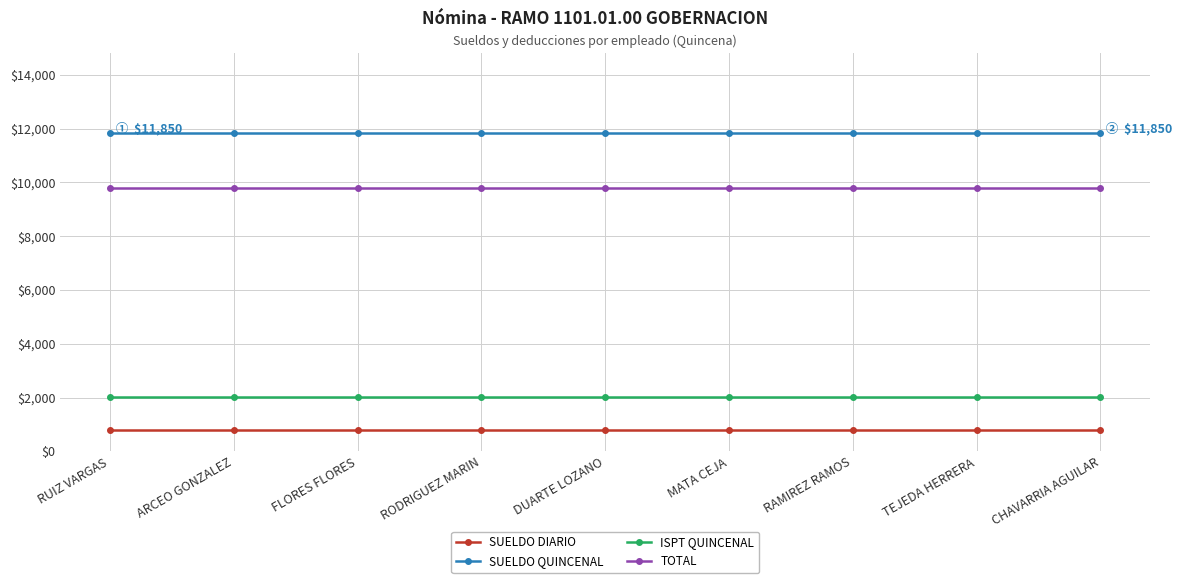

Reading left to right, list all the values displayed in this chart.

SUELDO DIARIO: RUIZ VARGAS=790	ARCEO GONZALEZ=790	FLORES FLORES=790	RODRIGUEZ MARIN=790	DUARTE LOZANO=790	MATA CEJA=790	RAMIREZ RAMOS=790	TEJEDA HERRERA=790	CHAVARRIA AGUILAR=790
SUELDO QUINCENAL: RUIZ VARGAS=11850	ARCEO GONZALEZ=11850	FLORES FLORES=11850	RODRIGUEZ MARIN=11850	DUARTE LOZANO=11850	MATA CEJA=11850	RAMIREZ RAMOS=11850	TEJEDA HERRERA=11850	CHAVARRIA AGUILAR=11850
ISPT QUINCENAL: RUIZ VARGAS=2040	ARCEO GONZALEZ=2040	FLORES FLORES=2040	RODRIGUEZ MARIN=2040	DUARTE LOZANO=2040	MATA CEJA=2040	RAMIREZ RAMOS=2040	TEJEDA HERRERA=2040	CHAVARRIA AGUILAR=2040
TOTAL: RUIZ VARGAS=9810	ARCEO GONZALEZ=9810	FLORES FLORES=9810	RODRIGUEZ MARIN=9810	DUARTE LOZANO=9810	MATA CEJA=9810	RAMIREZ RAMOS=9810	TEJEDA HERRERA=9810	CHAVARRIA AGUILAR=9810